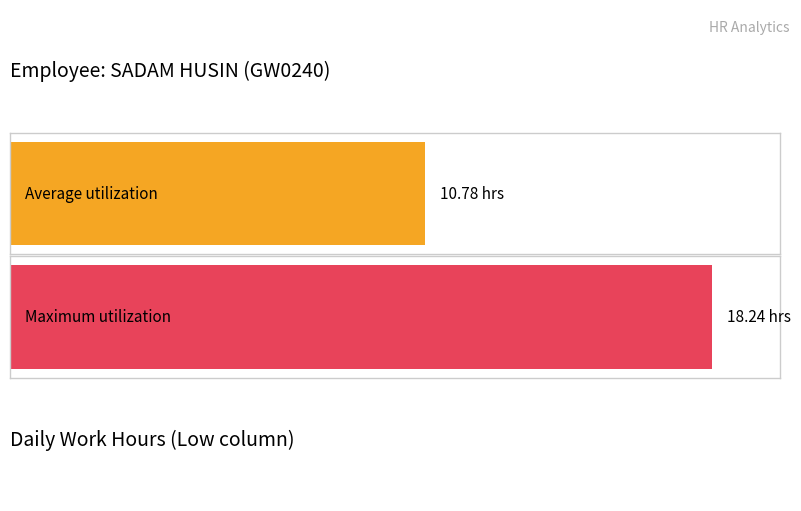

What is the greatest value displayed?

18.2